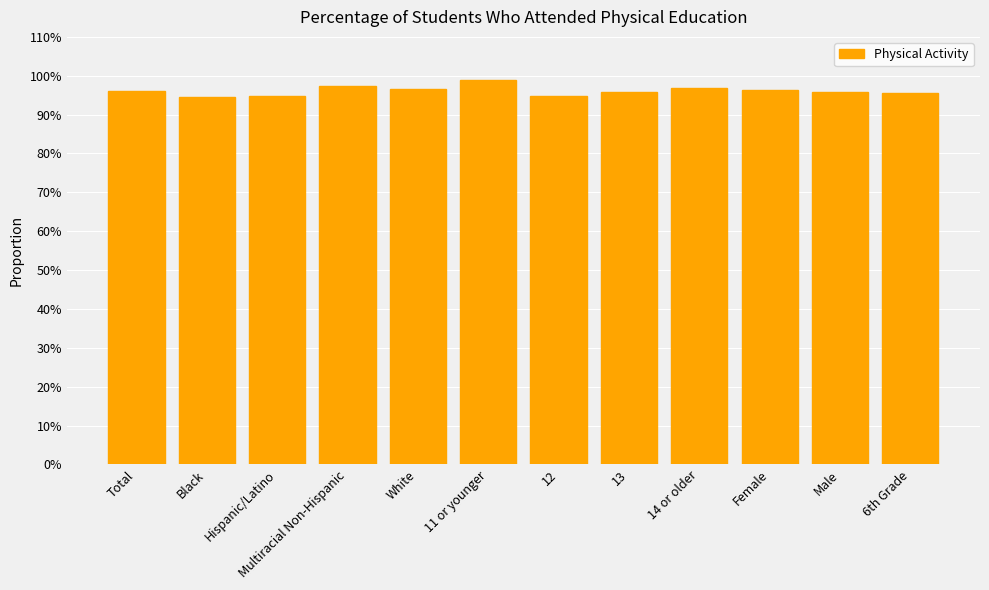

What is the label of the 11th bar from the right?

Black